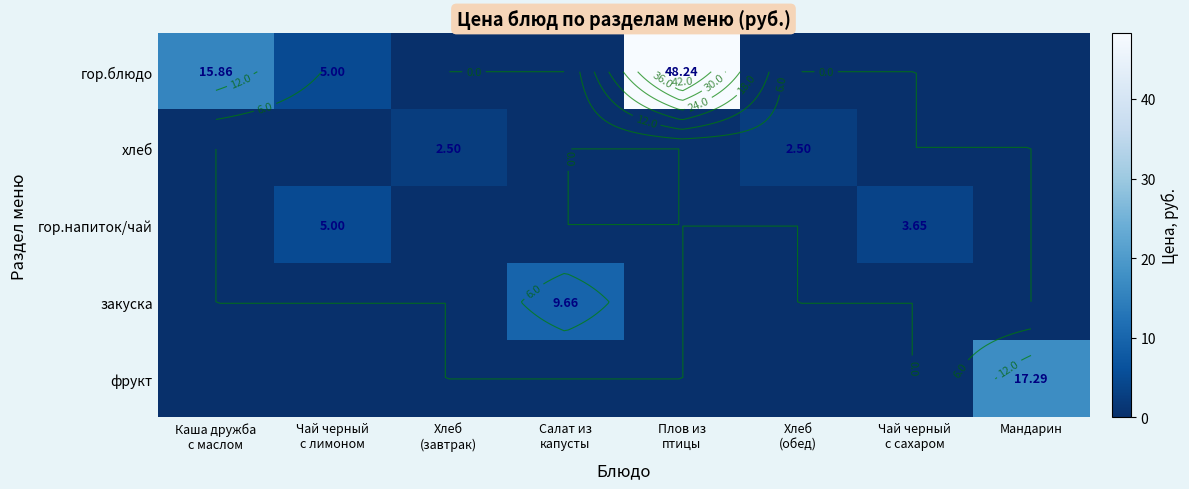

What is the average value of the гор.блюдо series?

8.6